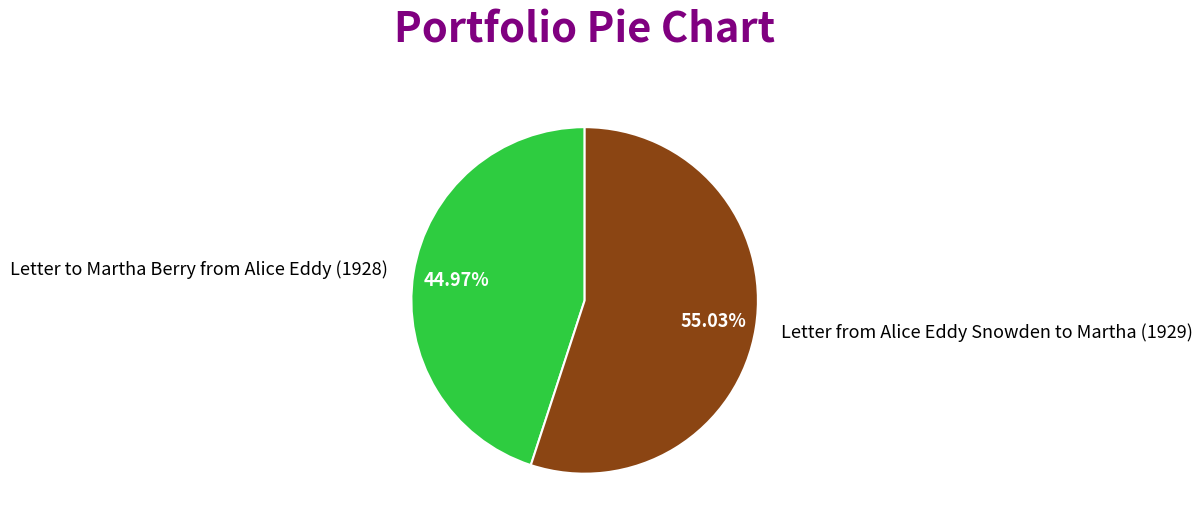

The Letter to Martha Berry from Alice Eddy (1928) slice represents 33% of the pie. True or false?

False